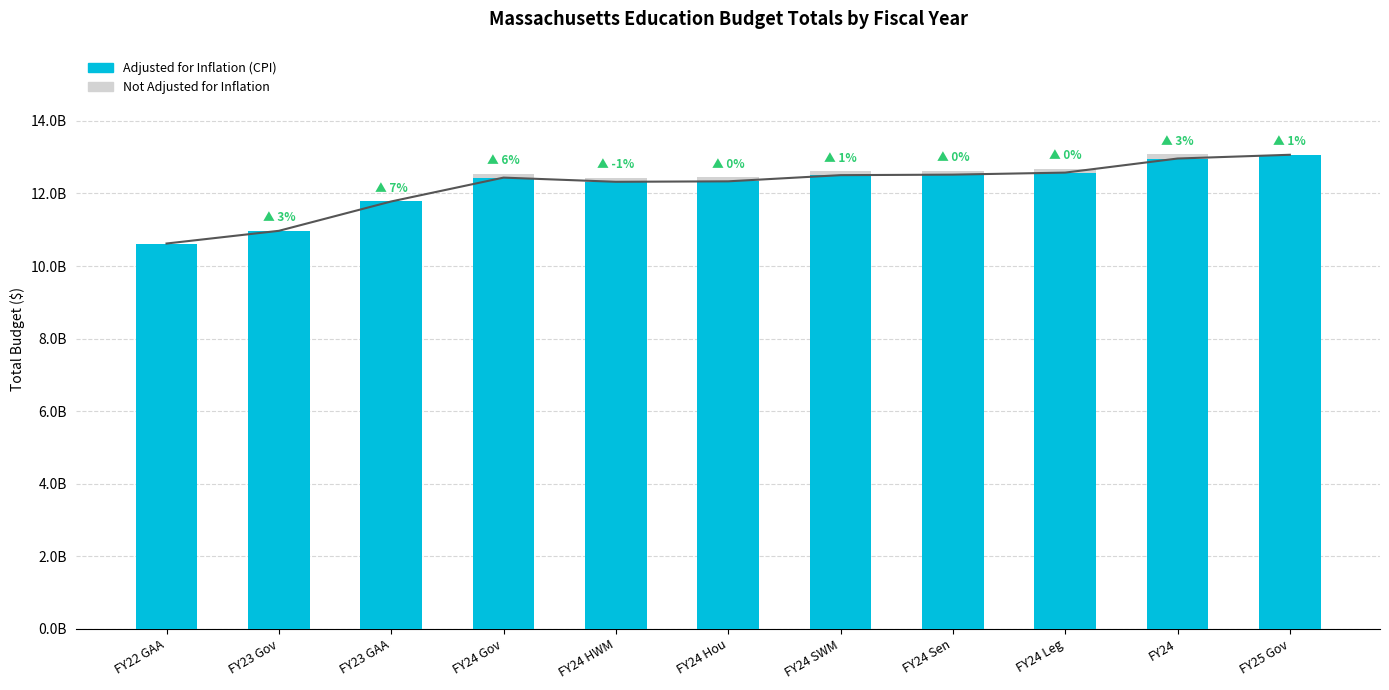

Is it true that the value at FY24 Hou is 21238647587?

False